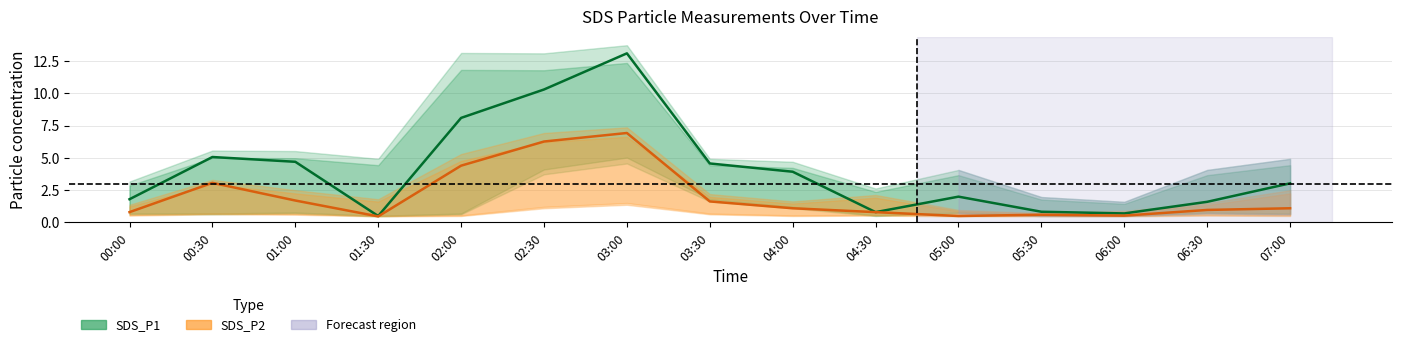

What is the label of the 12th point from the left?

05:30